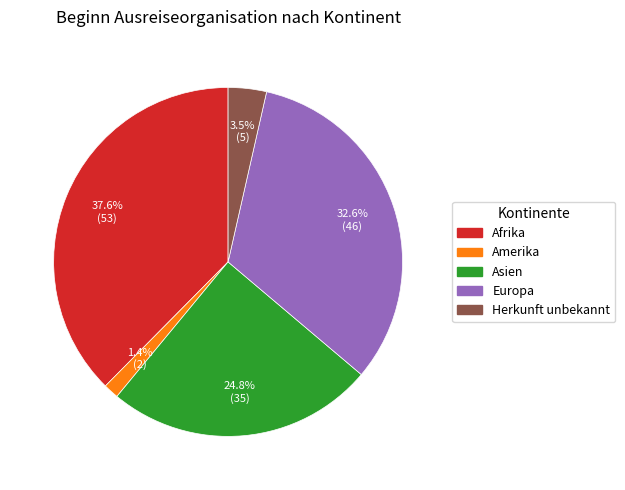

Rank the categories by value from highest to lowest.

Afrika, Europa, Asien, Herkunft unbekannt, Amerika